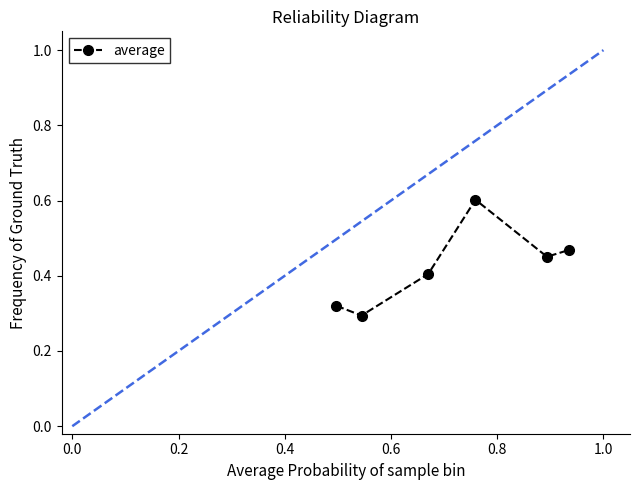

True or false: the data has more than 0 interior local peaks.

True